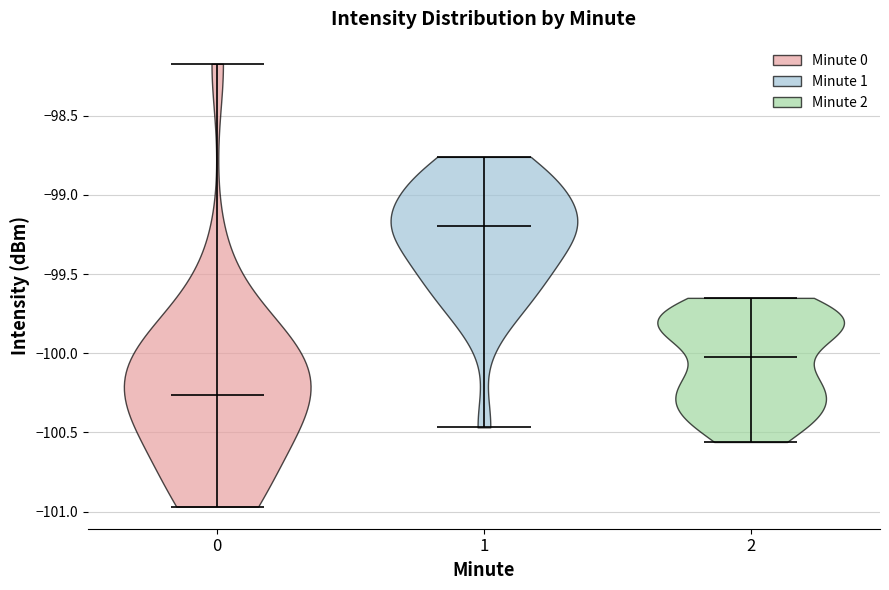

Which violin has the lowest median line?

0